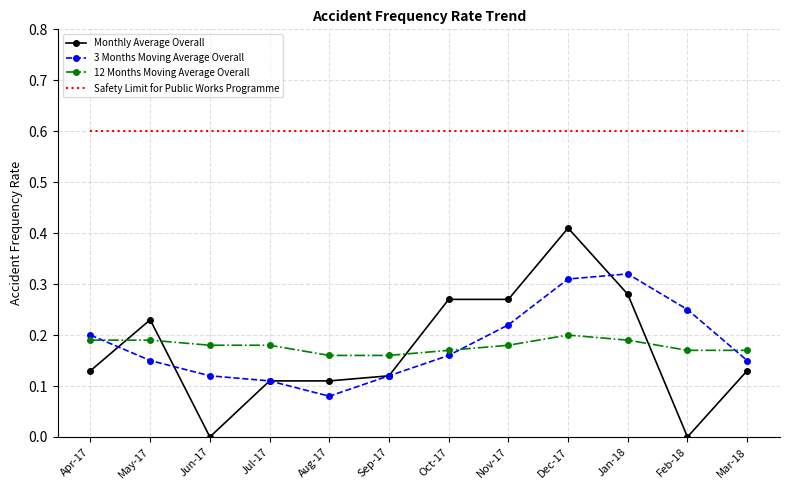

Is the value of 12 Months Moving Average Overall at Dec-17 greater than the value of Safety Limit for Public Works Programme at Jan-18?

No